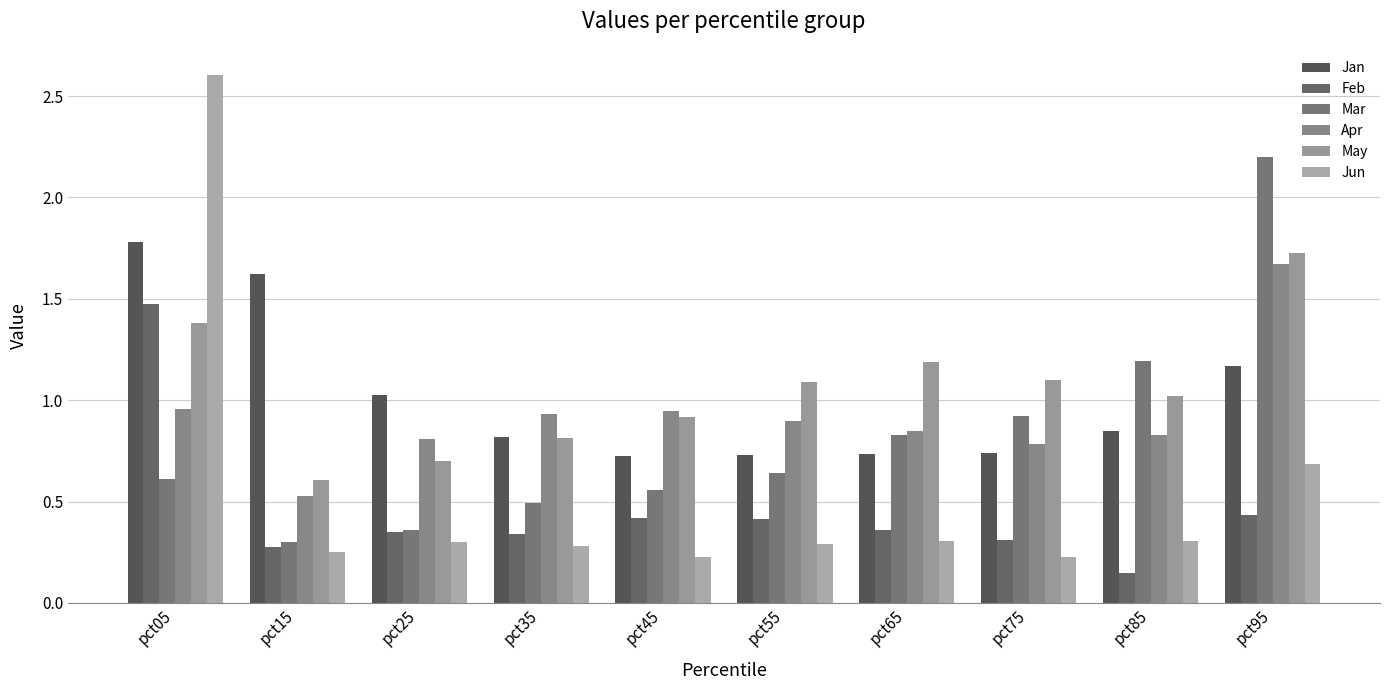

The Mar series shows 0.6 at pct05. True or false?

True